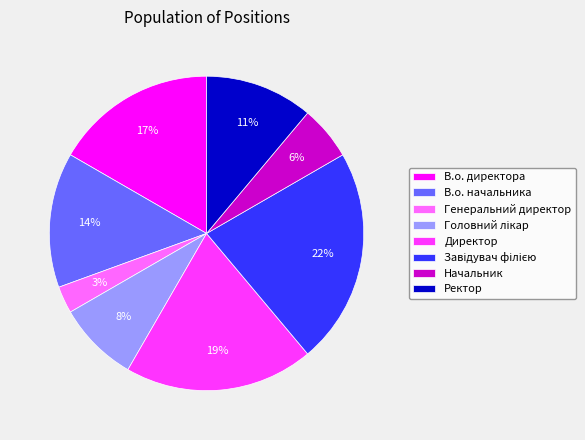

What is the smallest slice in the pie chart?

Генеральний директор